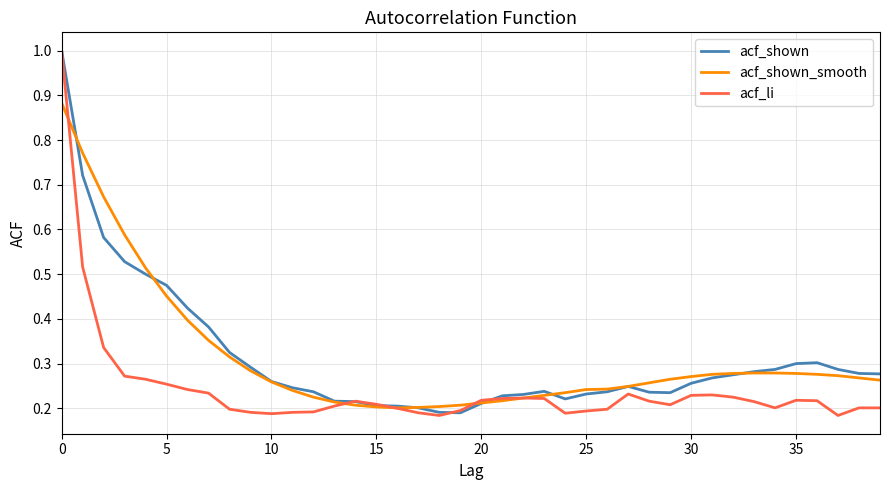

Which series has the largest range (max minus min)?

acf_li